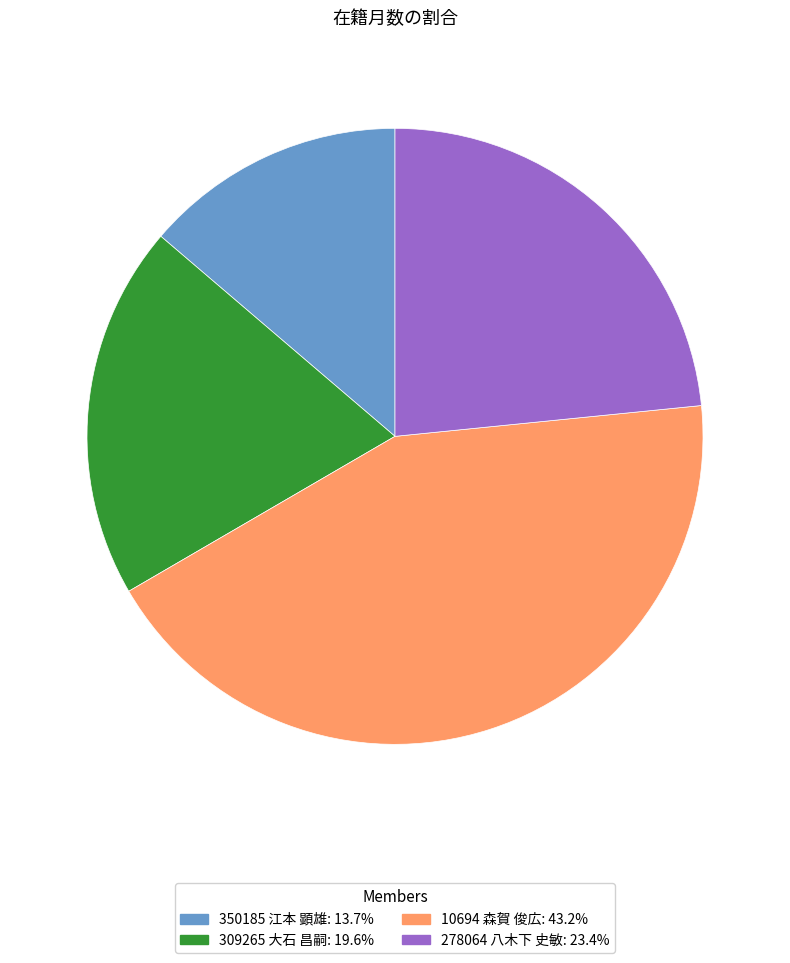

Which category has the biggest portion of the pie?

10694 森賀 俊広